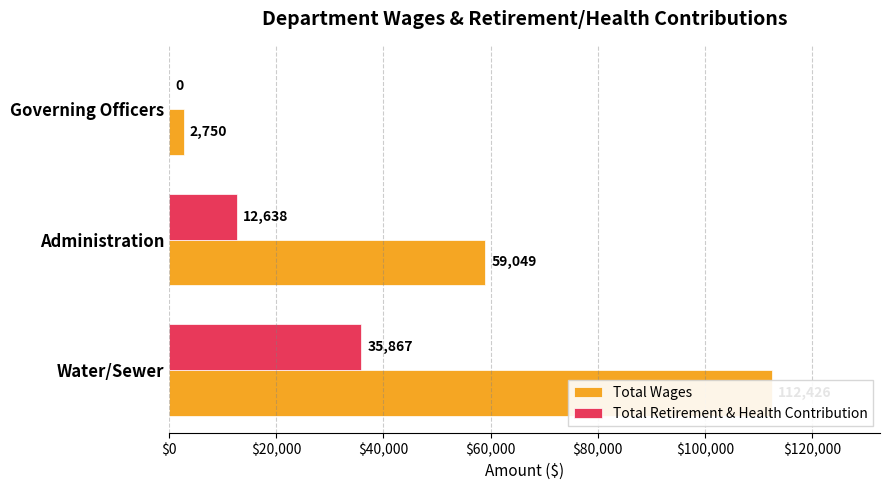

Is the value of Total Retirement & Health Contribution at Governing Officers greater than the value of Total Wages at Governing Officers?

No